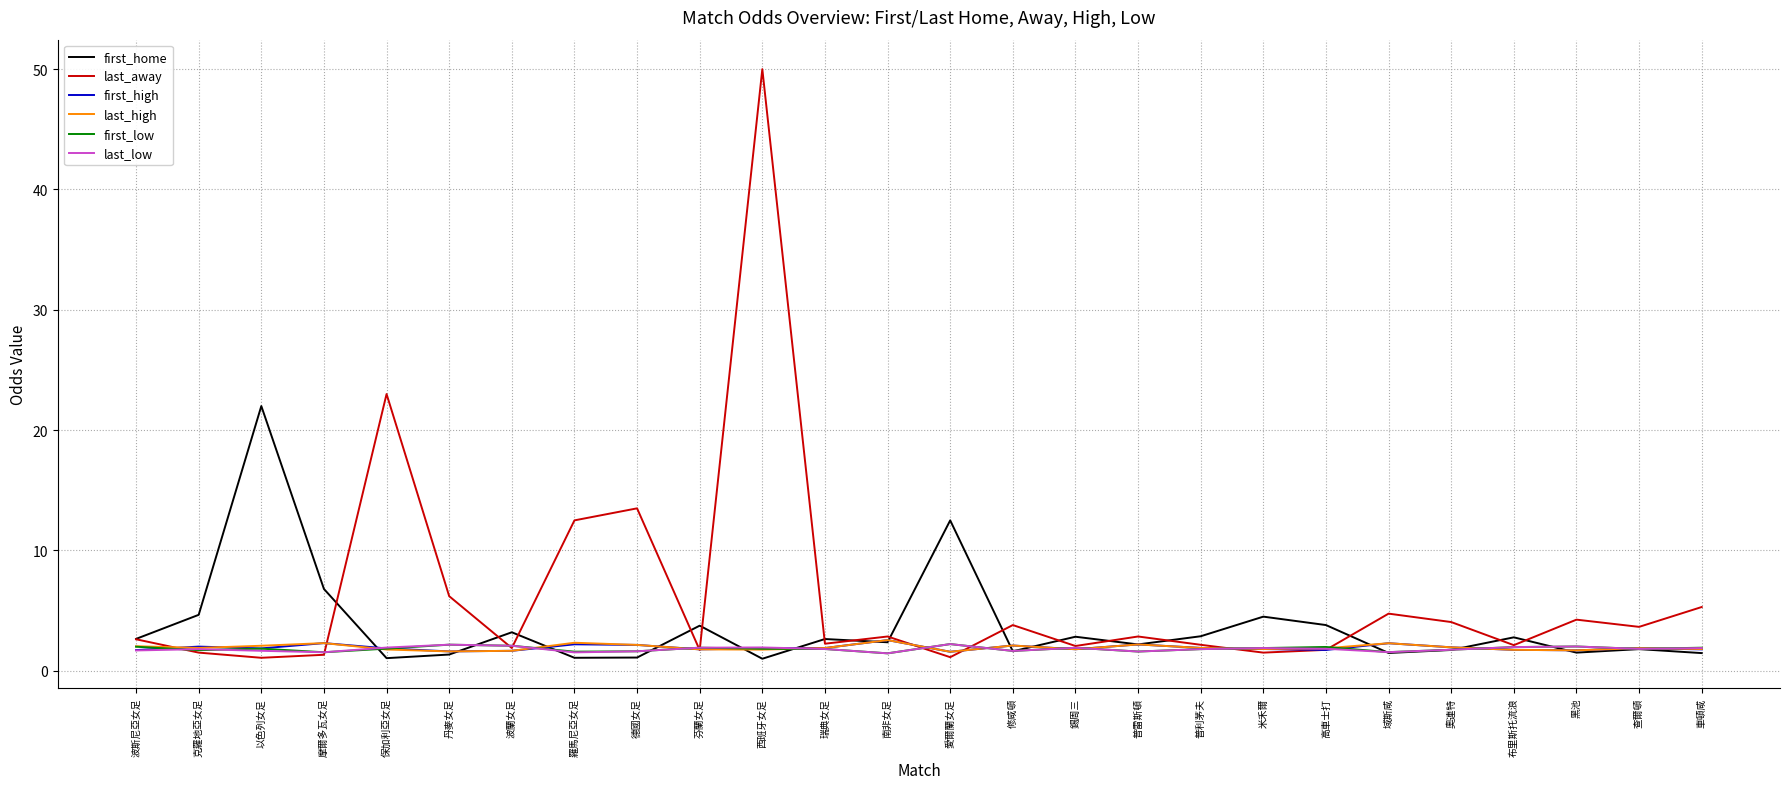

At which category is the sum across all series the highest?

西班牙女足